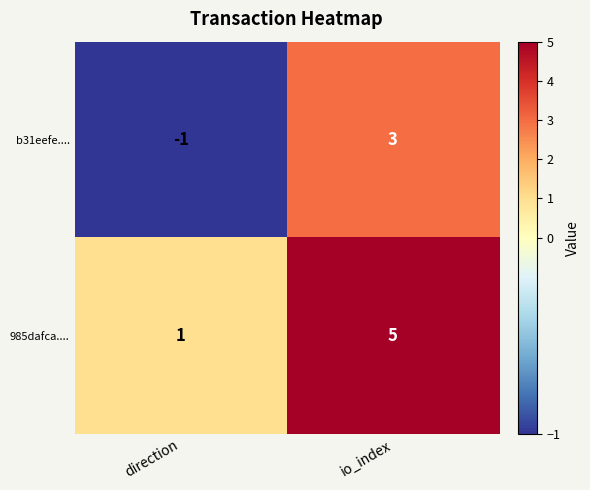

Is it true that 985dafca.... equals 8 at io_index?

False